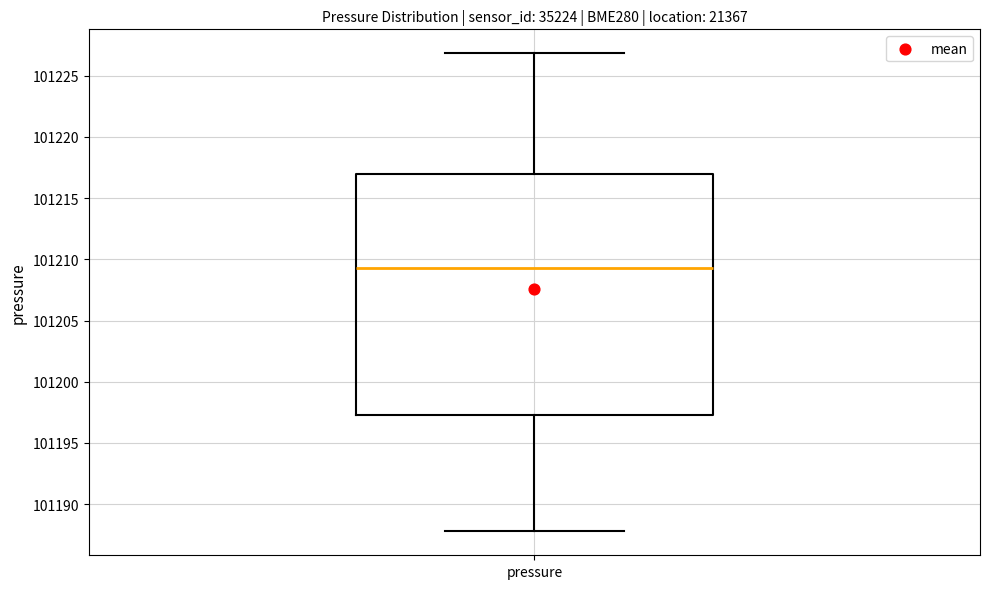

Transcribe this box plot: give where the median line is, the range the box spans, and where the two whiskers end, as read against the y-axis. The values are not printed on the chart, so give them approximately, as read against the axis.

median 101209.5, box 101197.5 to 101217.0, whiskers 101188.0 to 101227.0